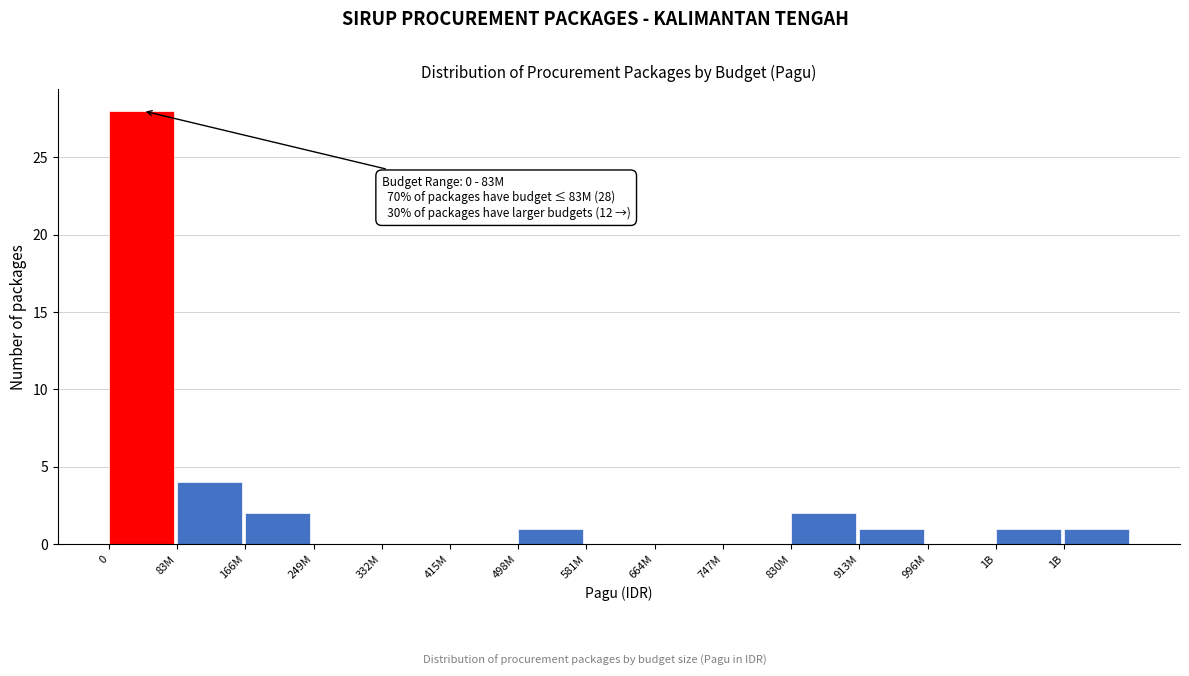

Count the number of categories in the chart.

15